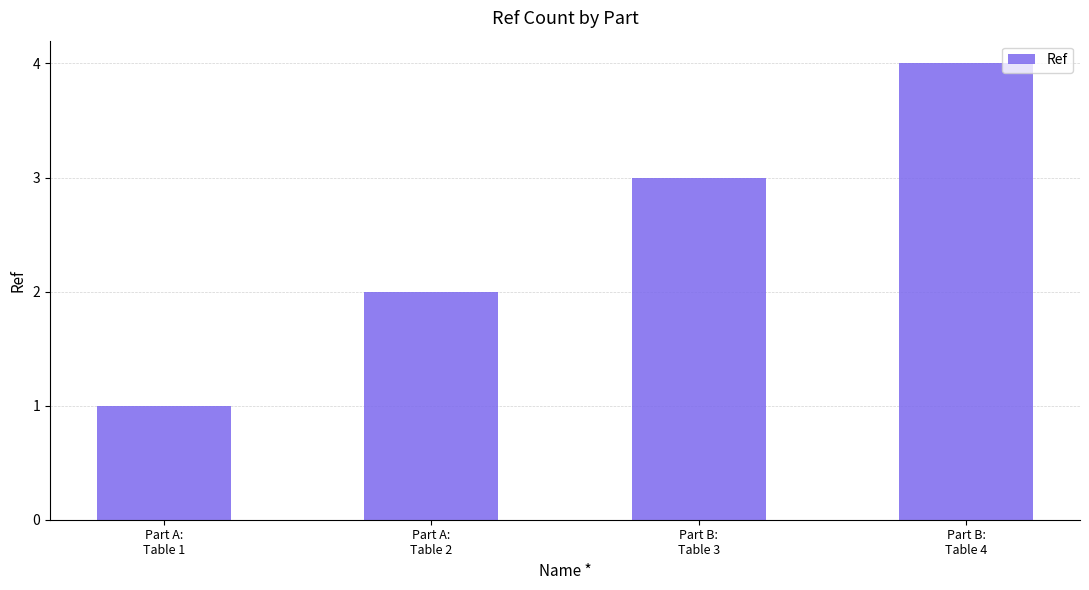

At which category does the chart reach its minimum across all series?

Part A:
Table 1